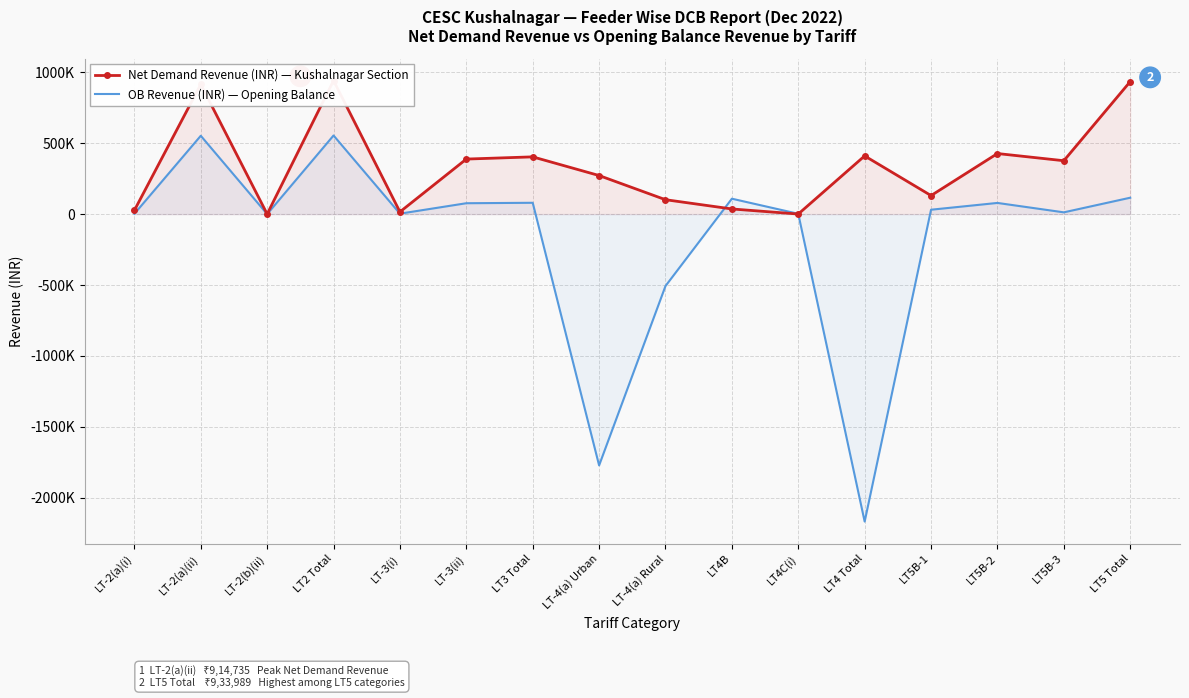

Rank the series by their maximum value, from lowest to highest.

OB (Opening Balance) Revenue (INR), Net Demand Revenue (INR)